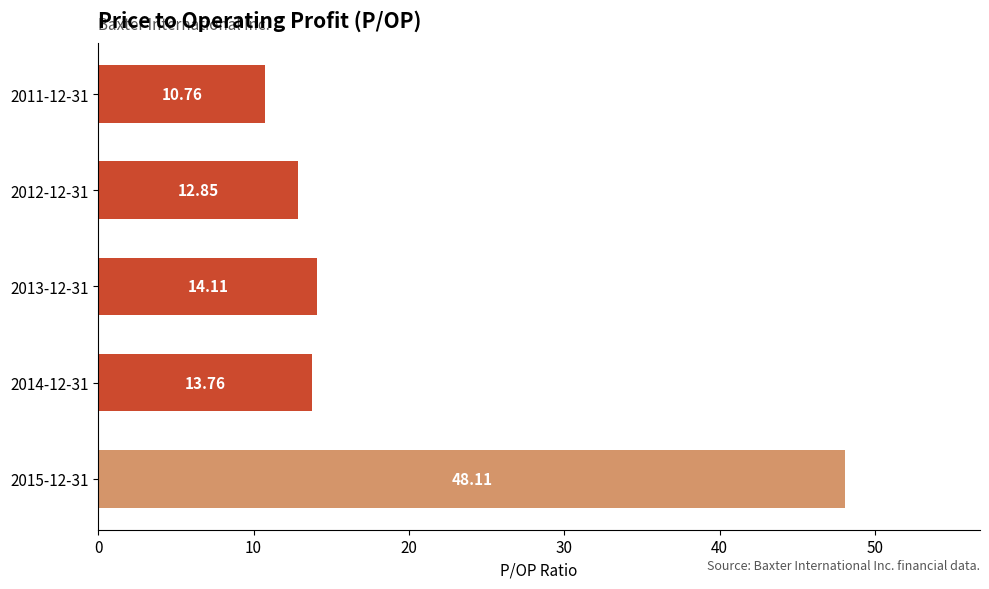

How many bars are there in total?

5